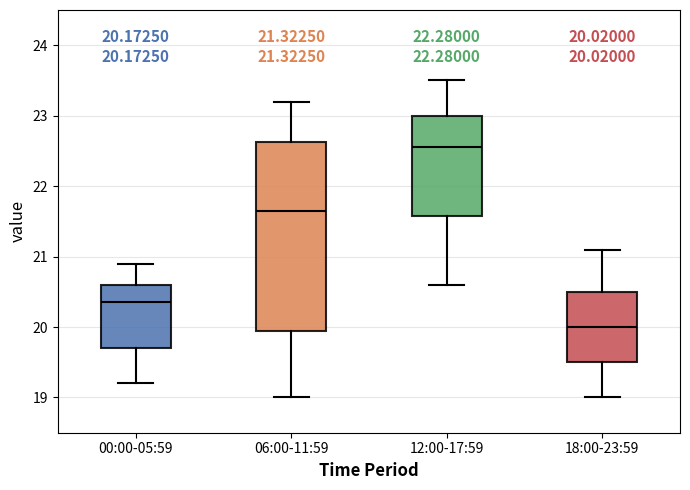

Which box has the highest median line?

12:00-17:59